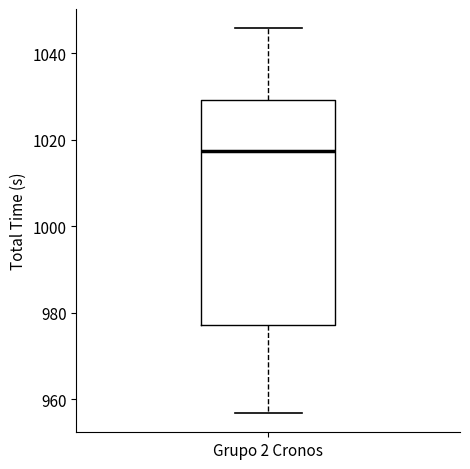

Transcribe this box plot: give where the median line is, the range the box spans, and where the two whiskers end, as read against the y-axis. The values are not printed on the chart, so give them approximately, as read against the axis.

median 1018, box 978 to 1030, whiskers 956 to 1046